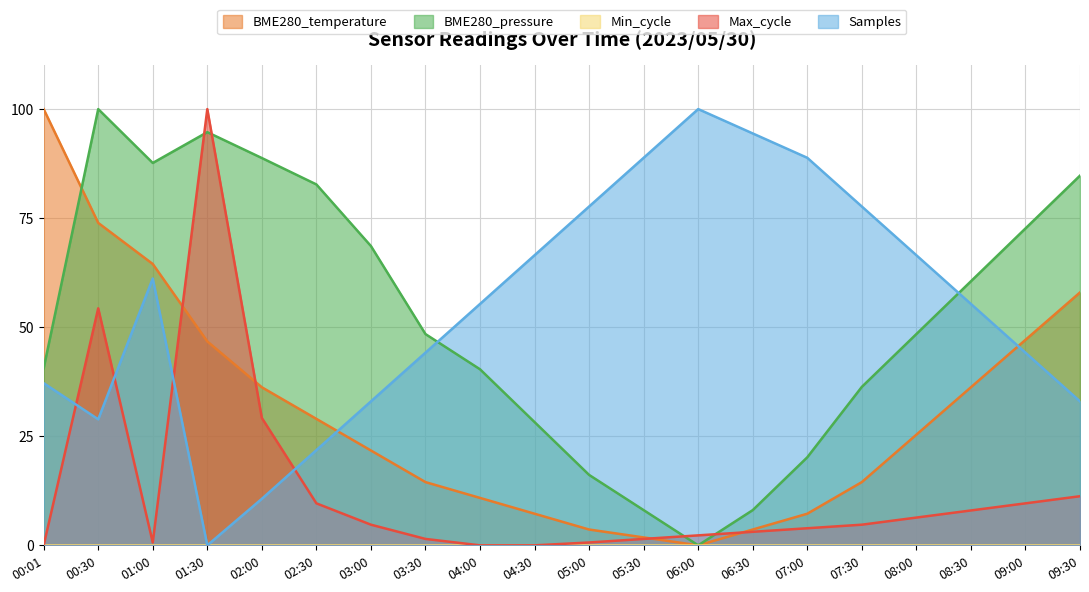

How many positive values does the BME280_temperature series have?

19